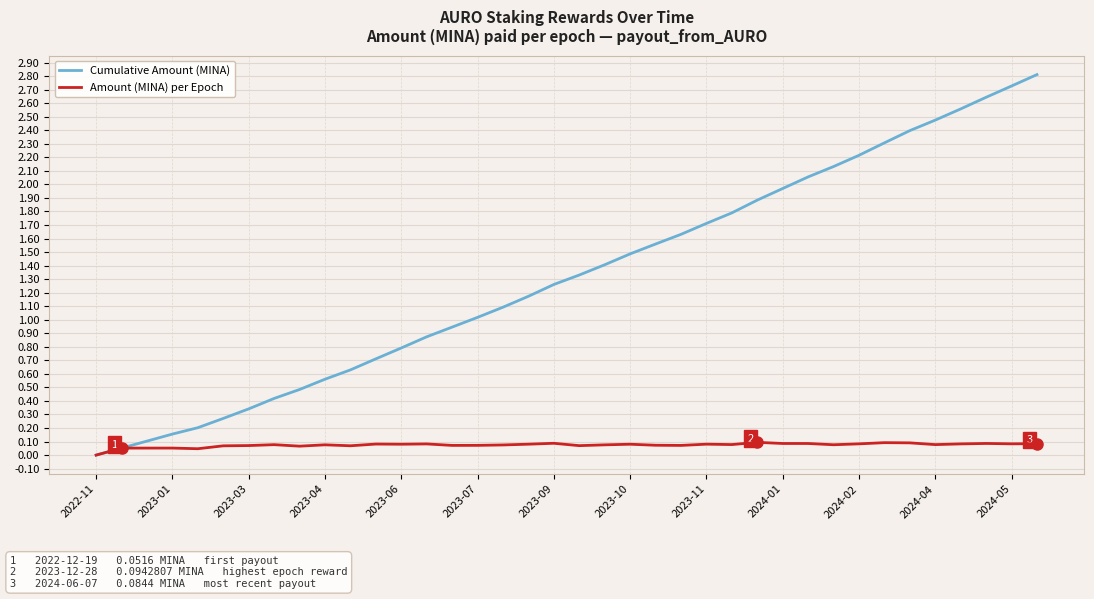

Which series has the largest range (max minus min)?

Cumulative Amount (MINA)